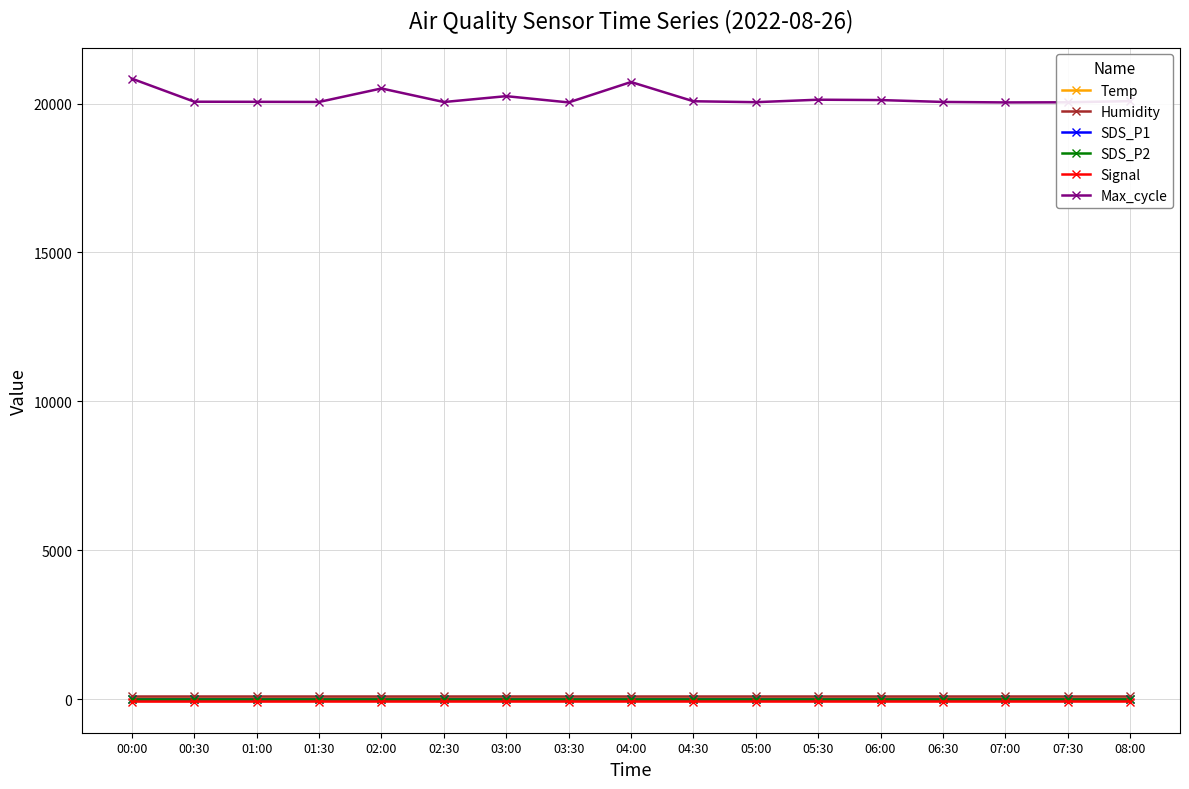

Reading left to right, what are all the values shown in this chart?

Temp: 00:00=20.7	00:30=20.4	01:00=19.9	01:30=19.7	02:00=19.6	02:30=19.5	03:00=19.5	03:30=19.5	04:00=19.4	04:30=19.4	05:00=19.3	05:30=19.2	06:00=19.2	06:30=19.1	07:00=19.1	07:30=19.1	08:00=19.0
Humidity: 00:00=99.9	00:30=99.9	01:00=99.9	01:30=99.9	02:00=99.9	02:30=99.9	03:00=99.9	03:30=99.9	04:00=99.9	04:30=99.9	05:00=99.9	05:30=99.9	06:00=99.9	06:30=99.9	07:00=99.9	07:30=99.9	08:00=99.9
SDS_P1: 00:00=0.3	00:30=0.3	01:00=0.3	01:30=0.3	02:00=0.3	02:30=0.3	03:00=0.3	03:30=0.3	04:00=0.3	04:30=0.3	05:00=0.3	05:30=0.3	06:00=0.3	06:30=0.3	07:00=0.3	07:30=0.3	08:00=0.3
SDS_P2: 00:00=0.3	00:30=0.3	01:00=0.3	01:30=0.3	02:00=0.3	02:30=0.3	03:00=0.3	03:30=0.3	04:00=0.3	04:30=0.3	05:00=0.3	05:30=0.3	06:00=0.3	06:30=0.3	07:00=0.3	07:30=0.3	08:00=0.3
Signal: 00:00=-81.0	00:30=-81.0	01:00=-81.0	01:30=-80.0	02:00=-80.0	02:30=-80.0	03:00=-80.0	03:30=-80.0	04:00=-80.0	04:30=-80.0	05:00=-80.0	05:30=-80.0	06:00=-80.0	06:30=-80.0	07:00=-80.0	07:30=-80.0	08:00=-80.0
Max_cycle: 00:00=20836.0	00:30=20063.0	01:00=20059.0	01:30=20055.0	02:00=20508.0	02:30=20052.0	03:00=20249.0	03:30=20039.0	04:00=20724.0	04:30=20078.0	05:00=20047.0	05:30=20130.0	06:00=20118.0	06:30=20055.0	07:00=20039.0	07:30=20043.0	08:00=20082.0